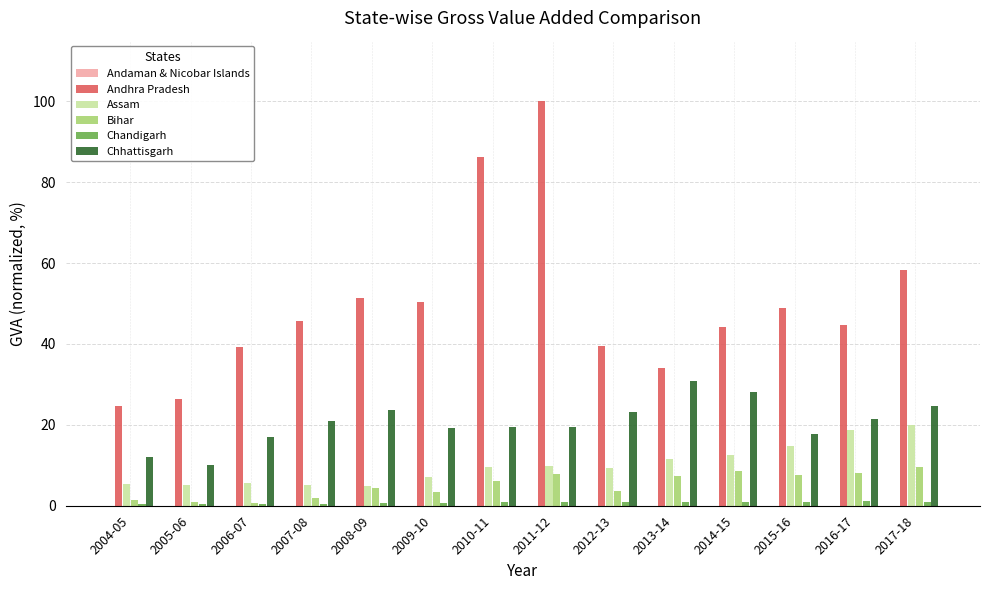

The value of Chhattisgarh at 2007-08 is 27.7. True or false?

False